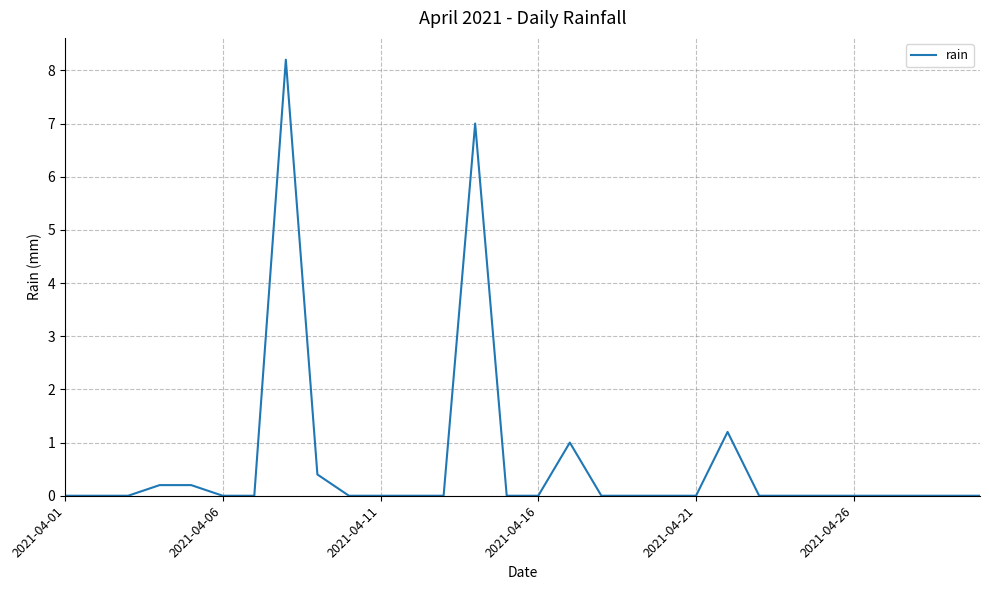

What is the difference between the second highest and minimum values?

7.0